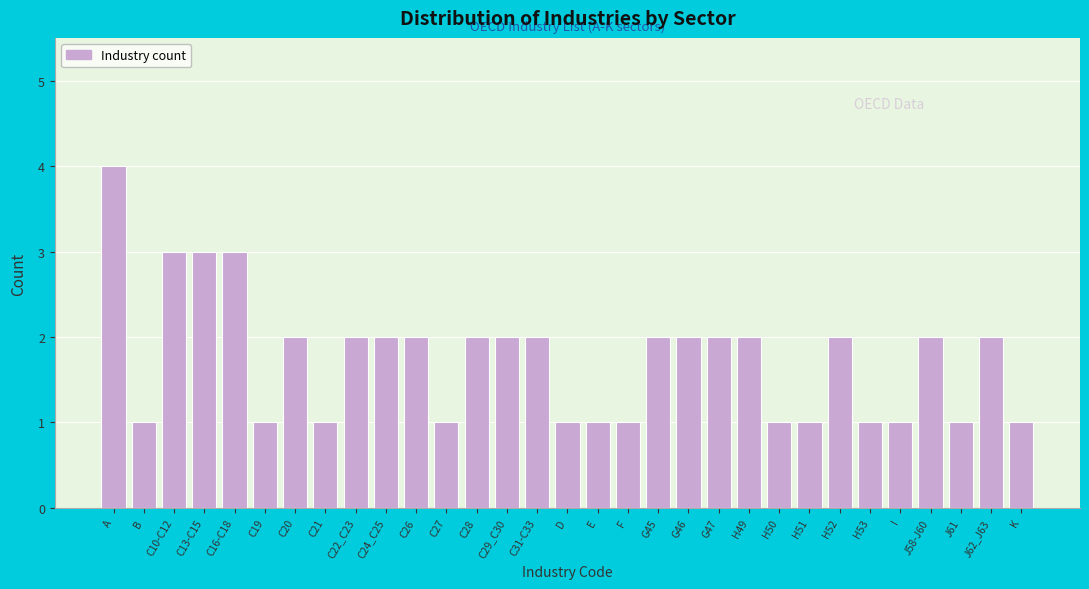

The value at J61 is 0. True or false?

False